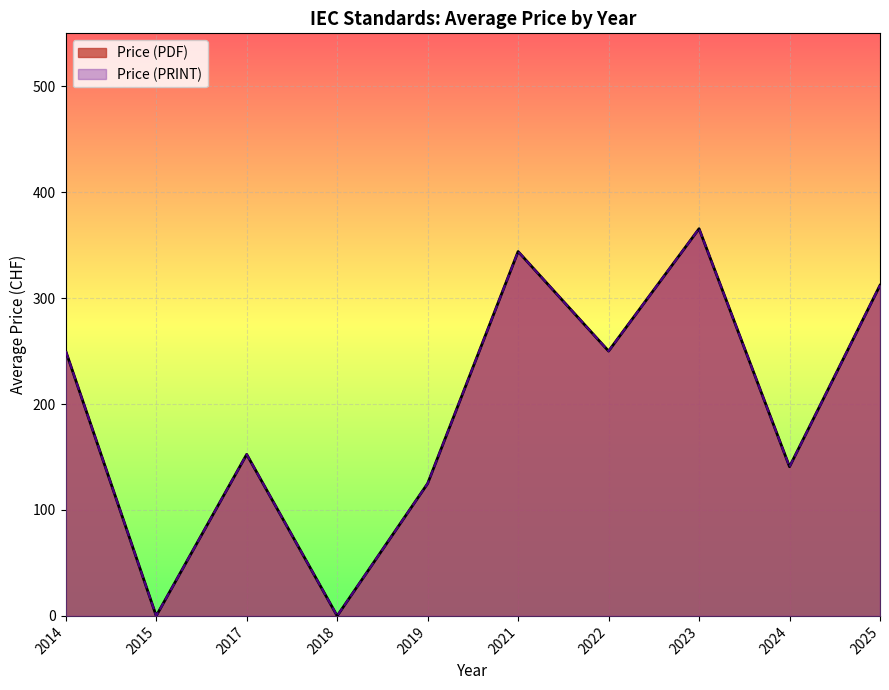

Does the chart display data point markers on the line(s)?

No